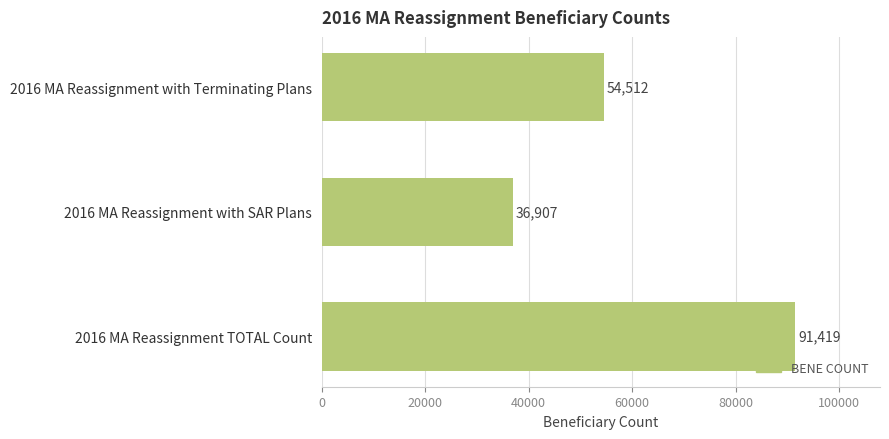

What is the change in value from 2016 MA Reassignment with Terminating Plans to 2016 MA Reassignment with SAR Plans?

-17605